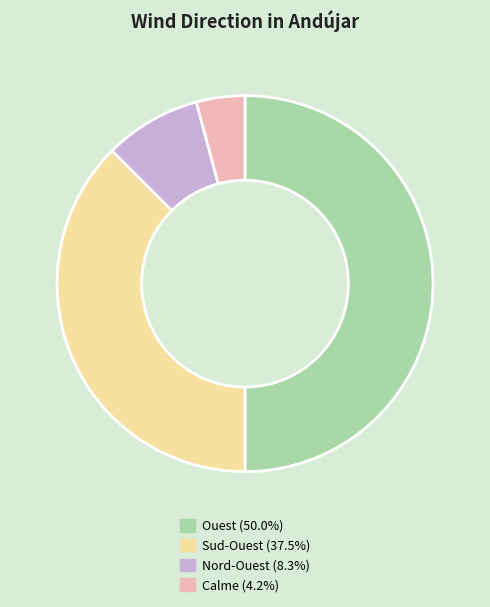

Is it true that Calme is 12% of the pie?

False